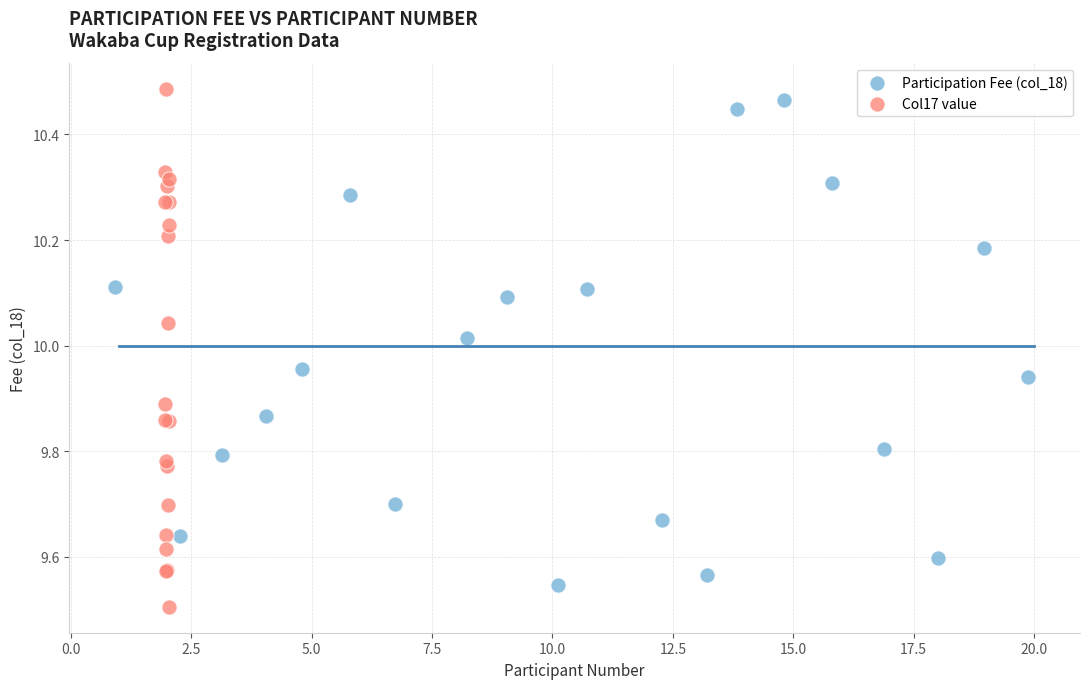

Which series has the widest spread of Y values?

Col17 value